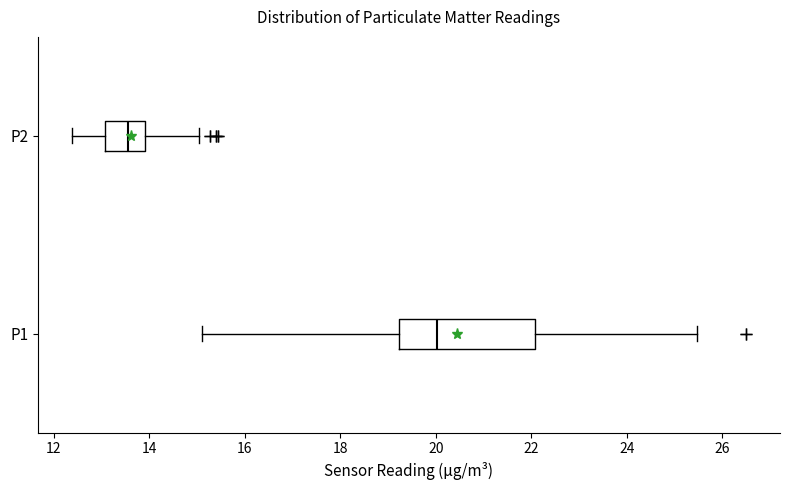

Which box's median line is the furthest to the right?

P1